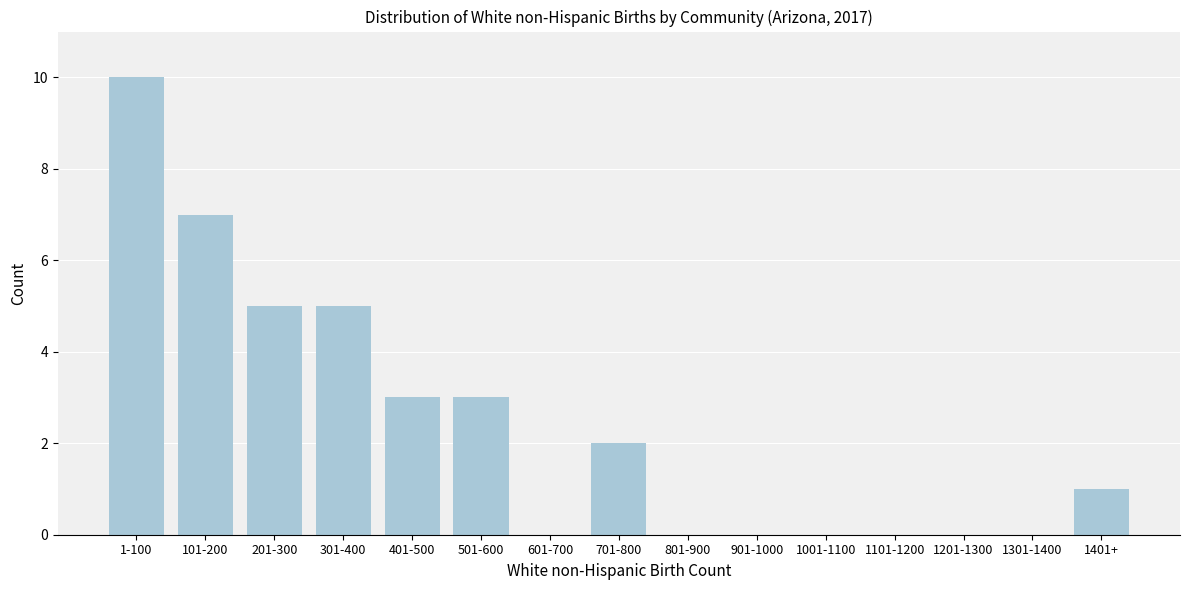

Reading right to left, extract all data points from this chart.

1401+=1	1301-1400=0	1201-1300=0	1101-1200=0	1001-1100=0	901-1000=0	801-900=0	701-800=2	601-700=0	501-600=3	401-500=3	301-400=5	201-300=5	101-200=7	1-100=10